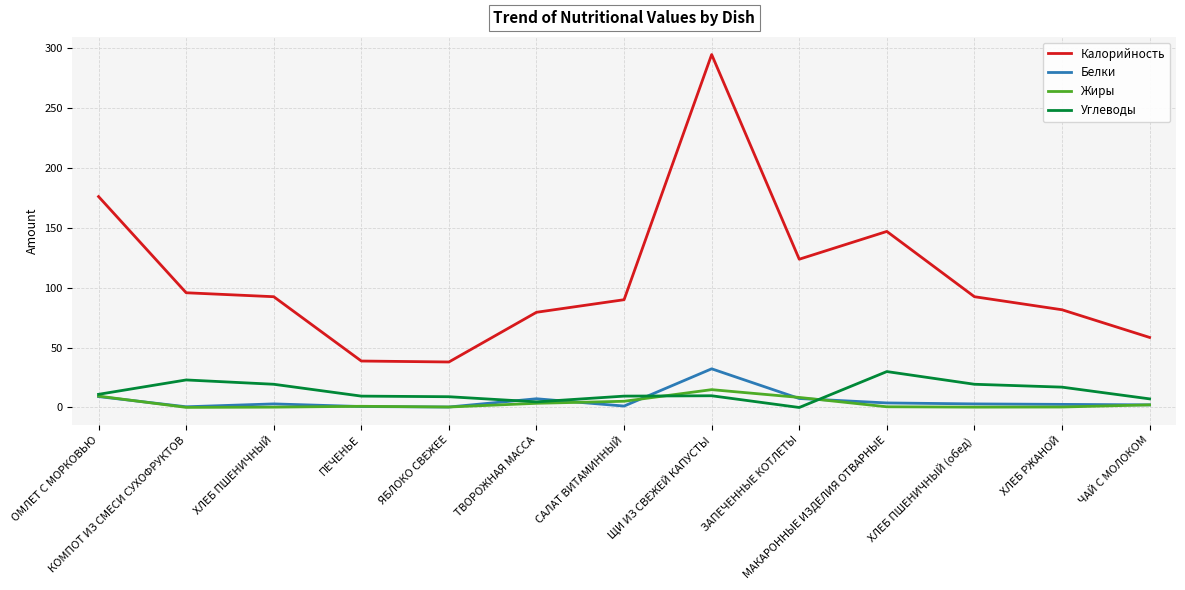

Is the value of Белки at ХЛЕБ РЖАНОЙ greater than the value of Калорийность at ПЕЧЕНЬЕ?

No